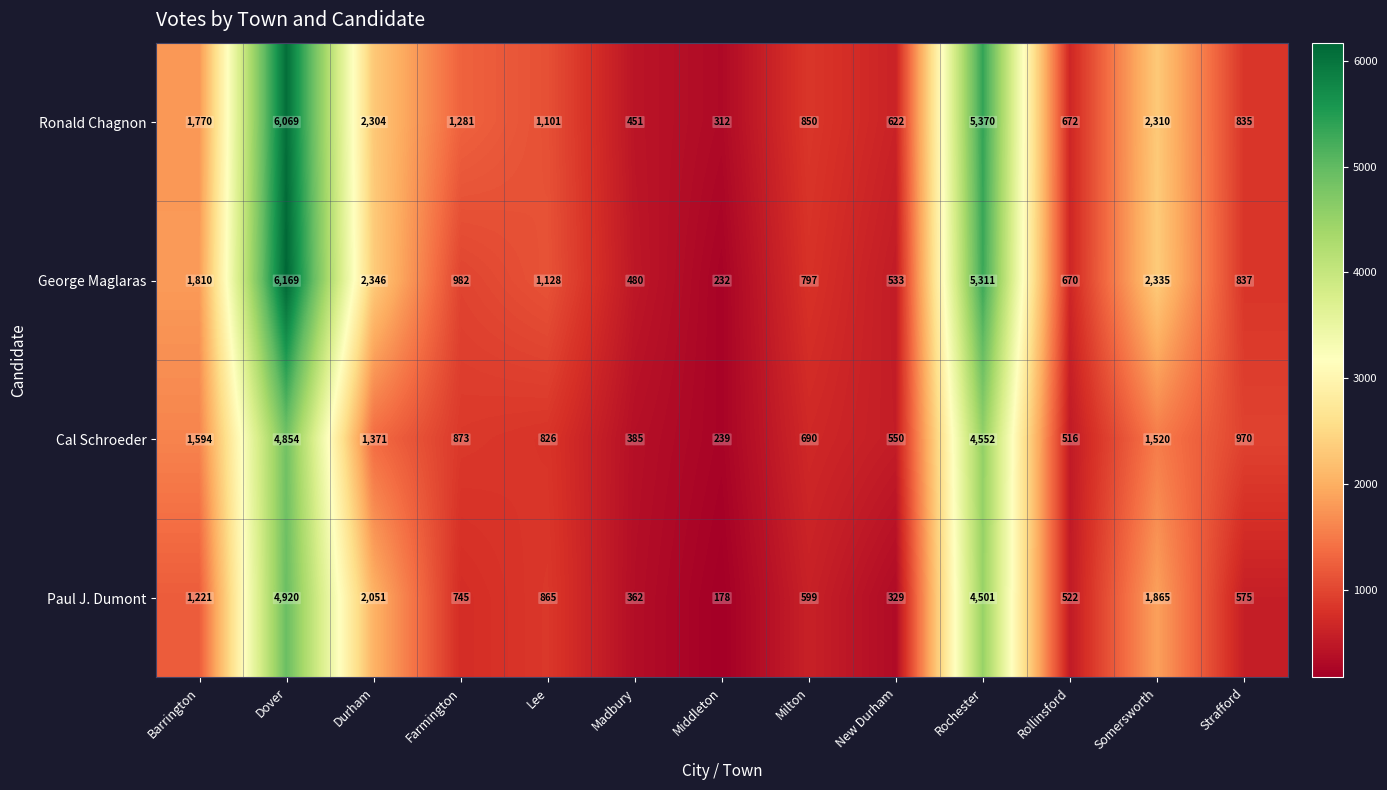

Which label corresponds to the largest value in the chart?

Dover